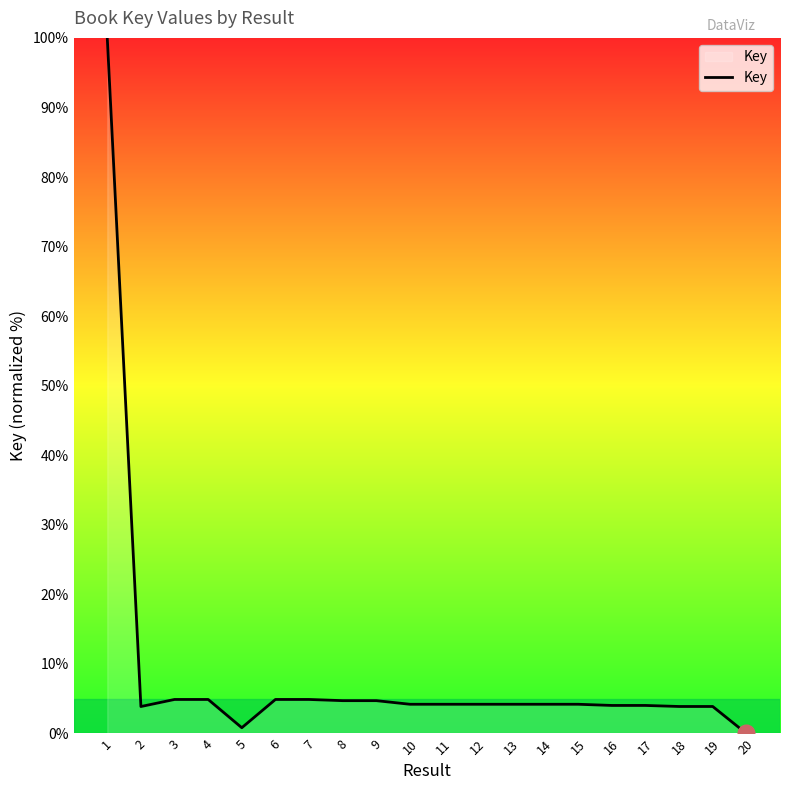

The chart shows a value of 4.9 at 3. True or false?

True